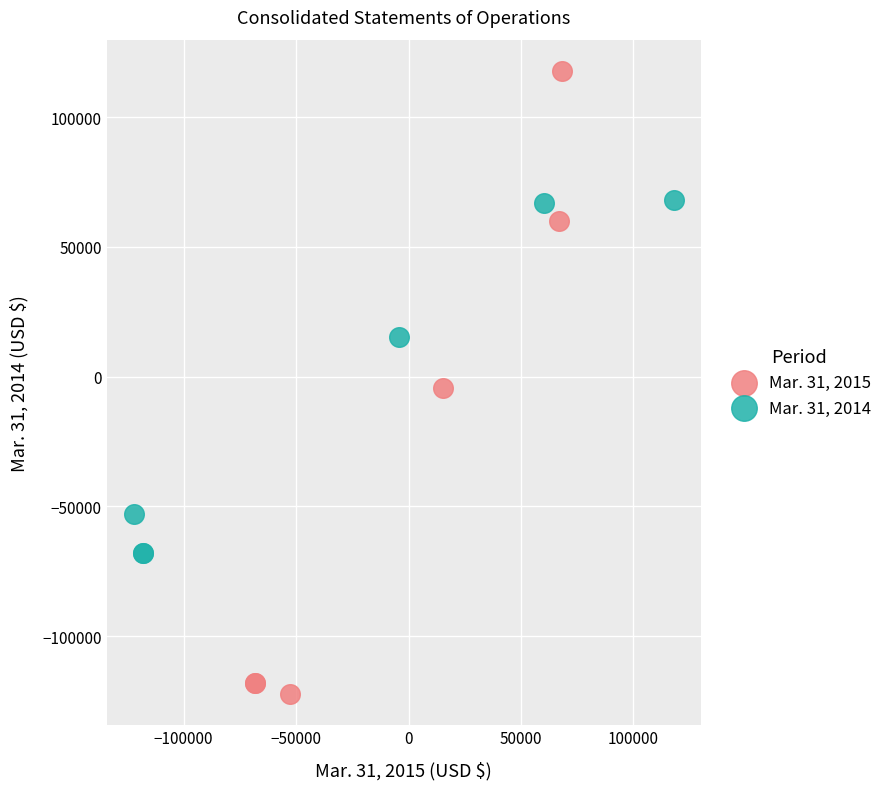

What are all the series names shown in the legend?

Mar. 31, 2015, Mar. 31, 2014